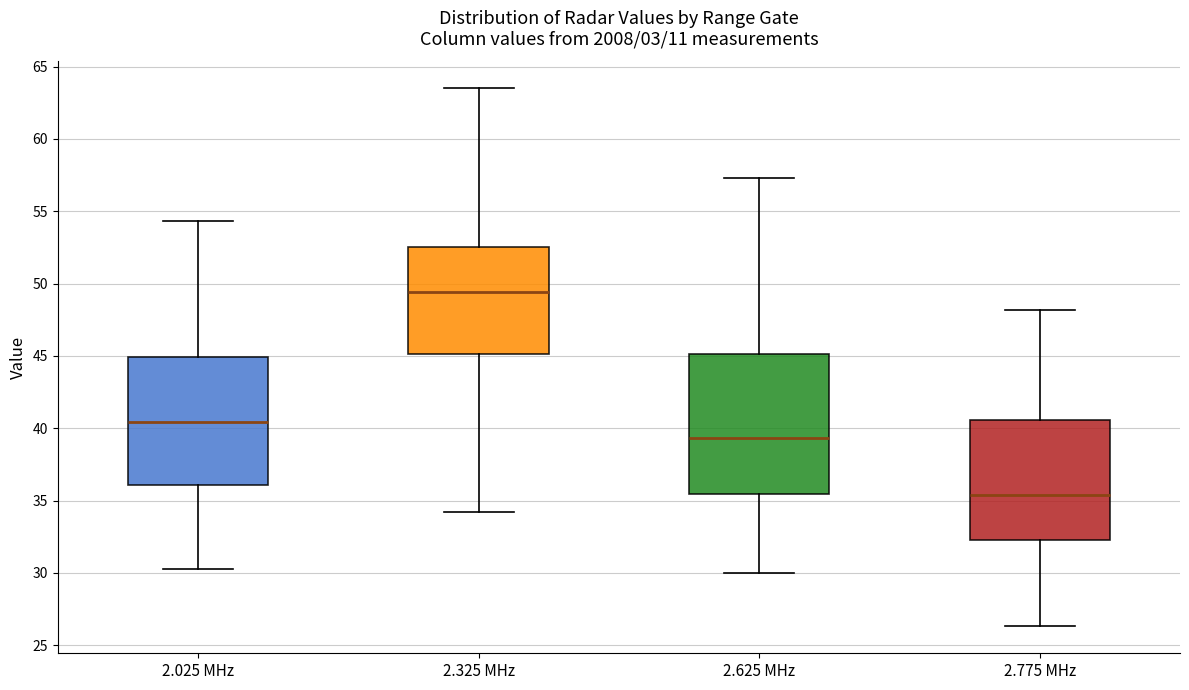

Which box is the tallest, from its lower edge to its upper edge?

2.625 MHz